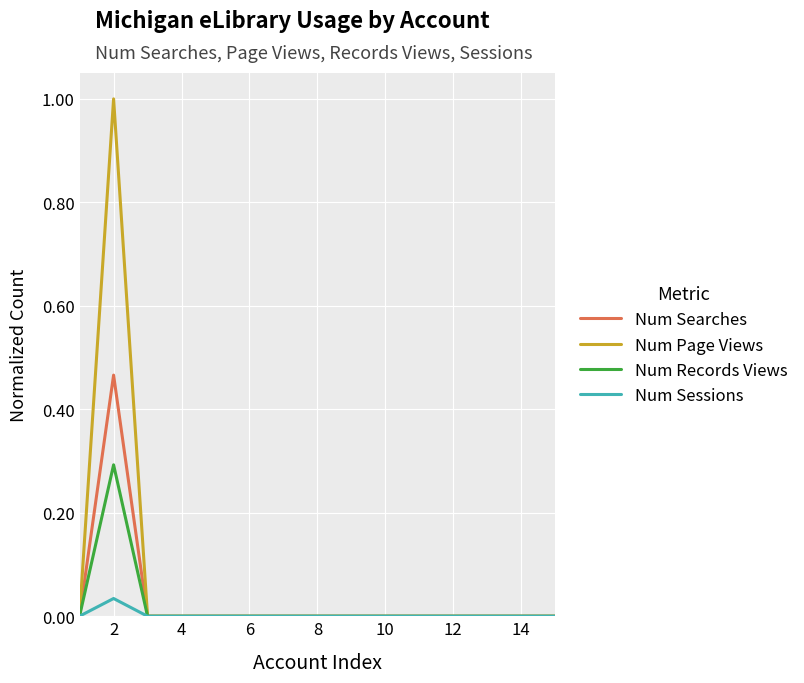

List the series in order of their peak value, lowest first.

Num Sessions, Num Records Views, Num Searches, Num Page Views